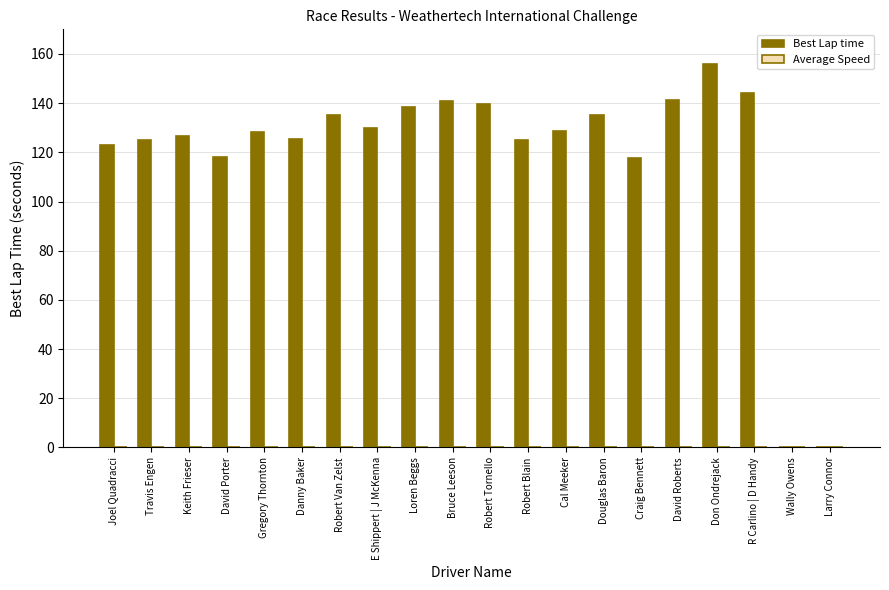

The value at R Carlino | D Handy is 252.8. True or false?

False